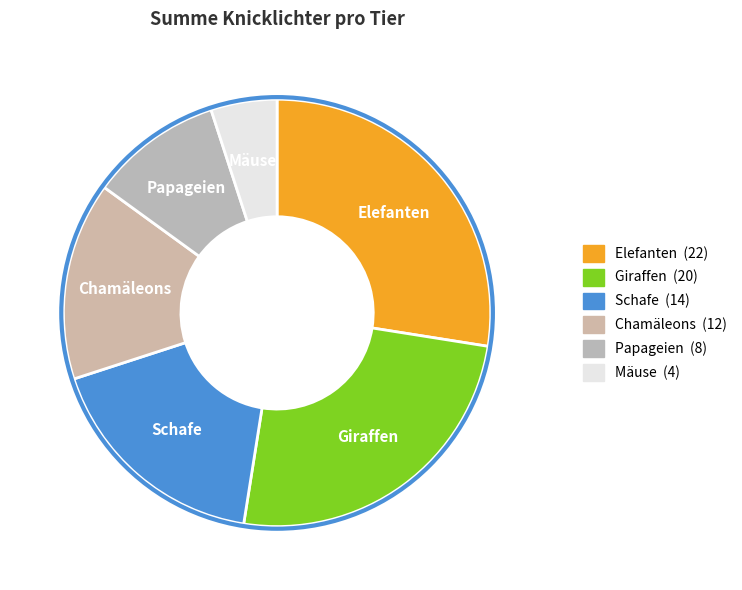

Rank the categories by value from lowest to highest.

Mäuse, Papageien, Chamäleons, Schafe, Giraffen, Elefanten